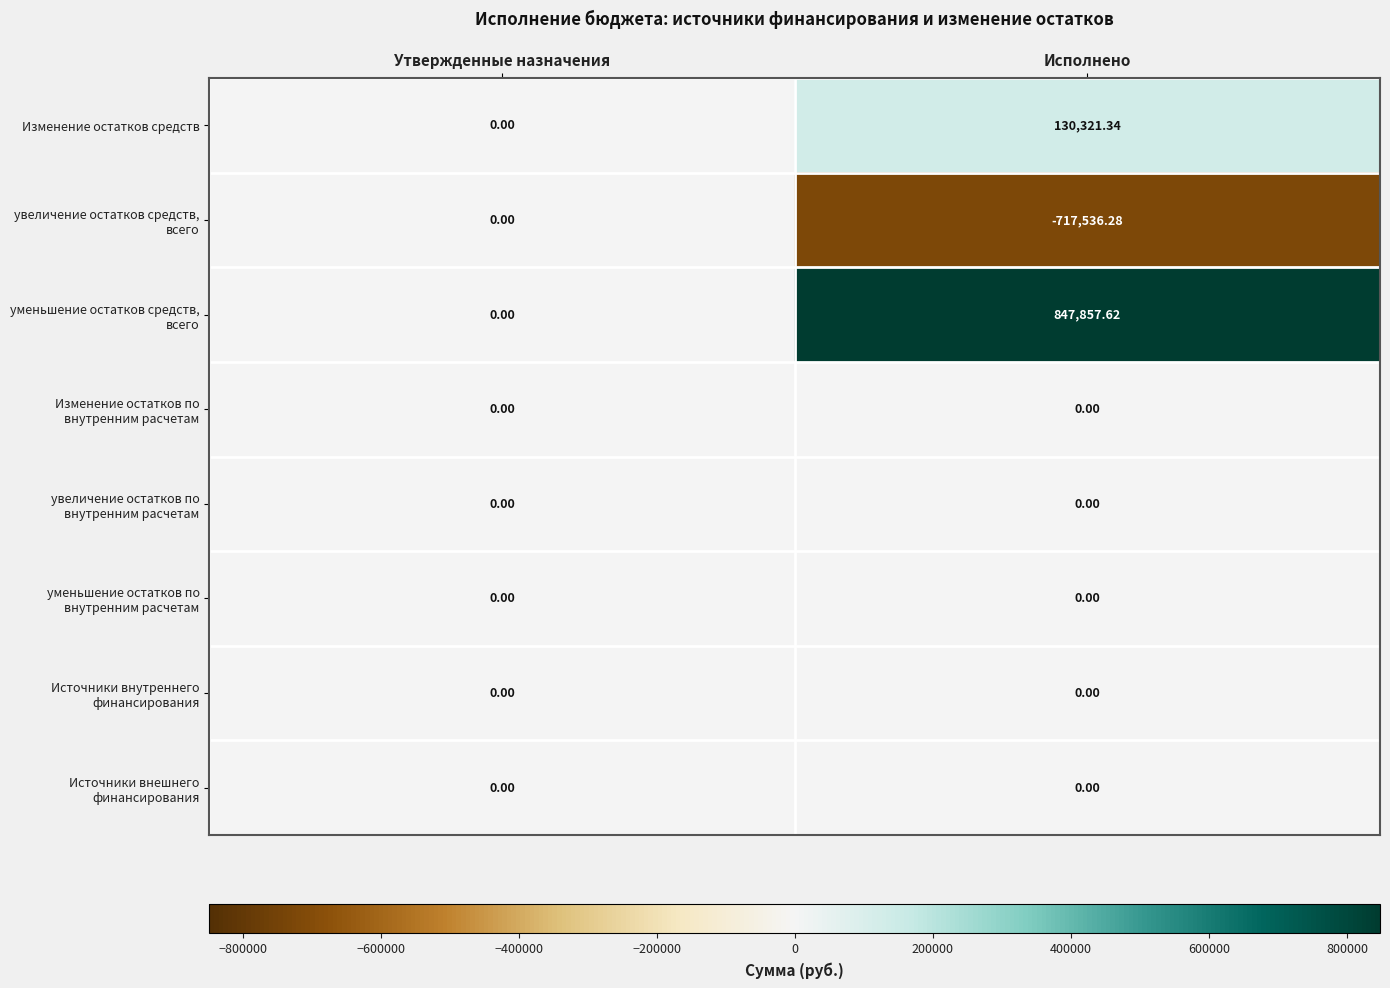

List the labels in order of Изменение остатков средств value, largest first.

Исполнено, Утвержденные назначения